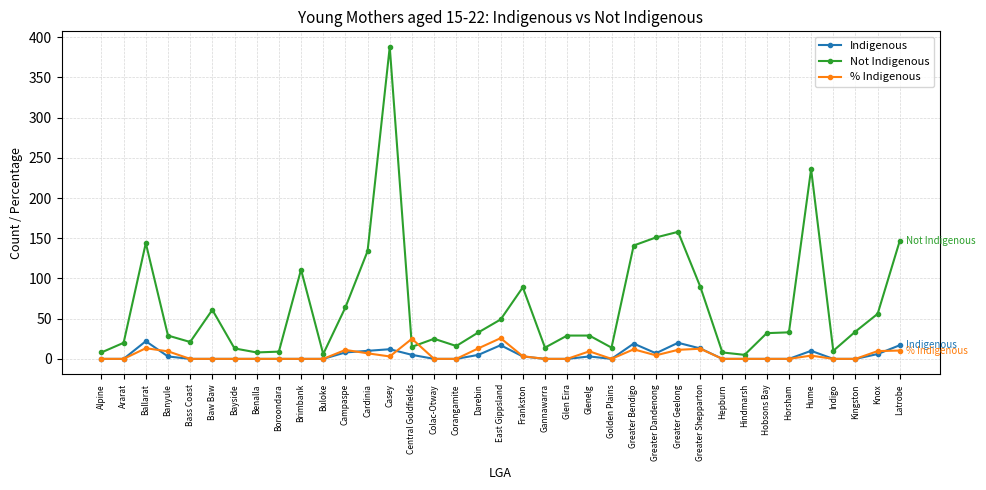

Which series ends up on top after the final intersection of Not Indigenous and % Indigenous?

Not Indigenous